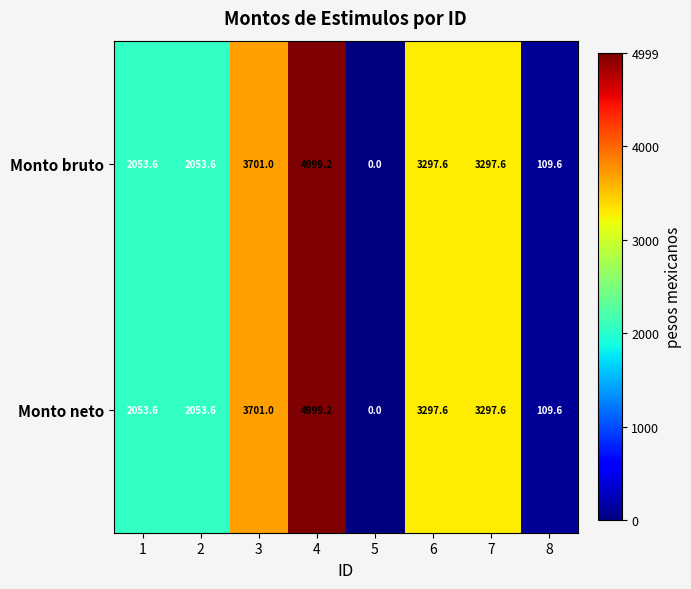

What is the sum of the Monto bruto values at 1 and 3?

5754.6